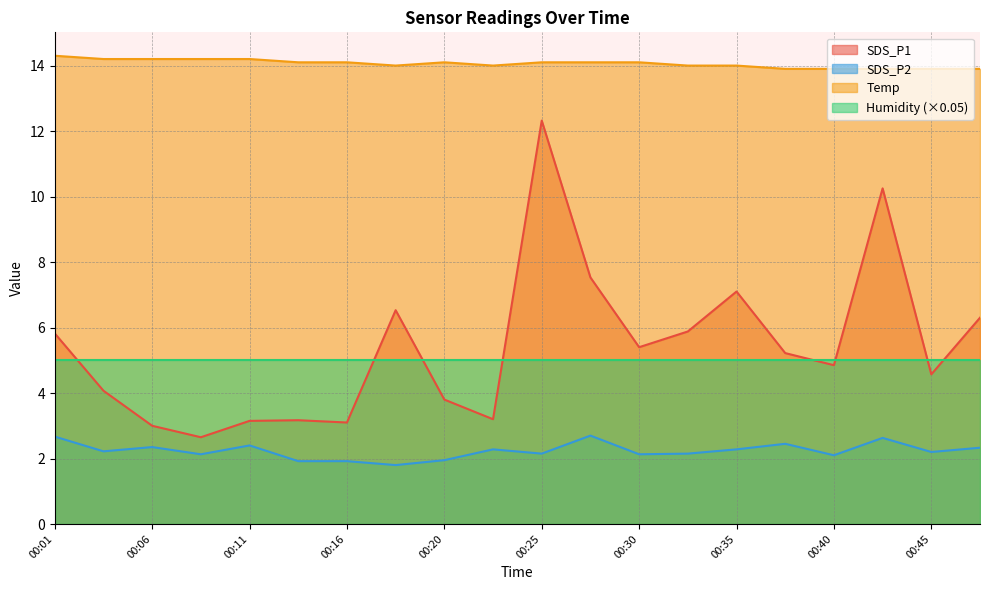

Which series has the widest spread of values?

SDS_P1